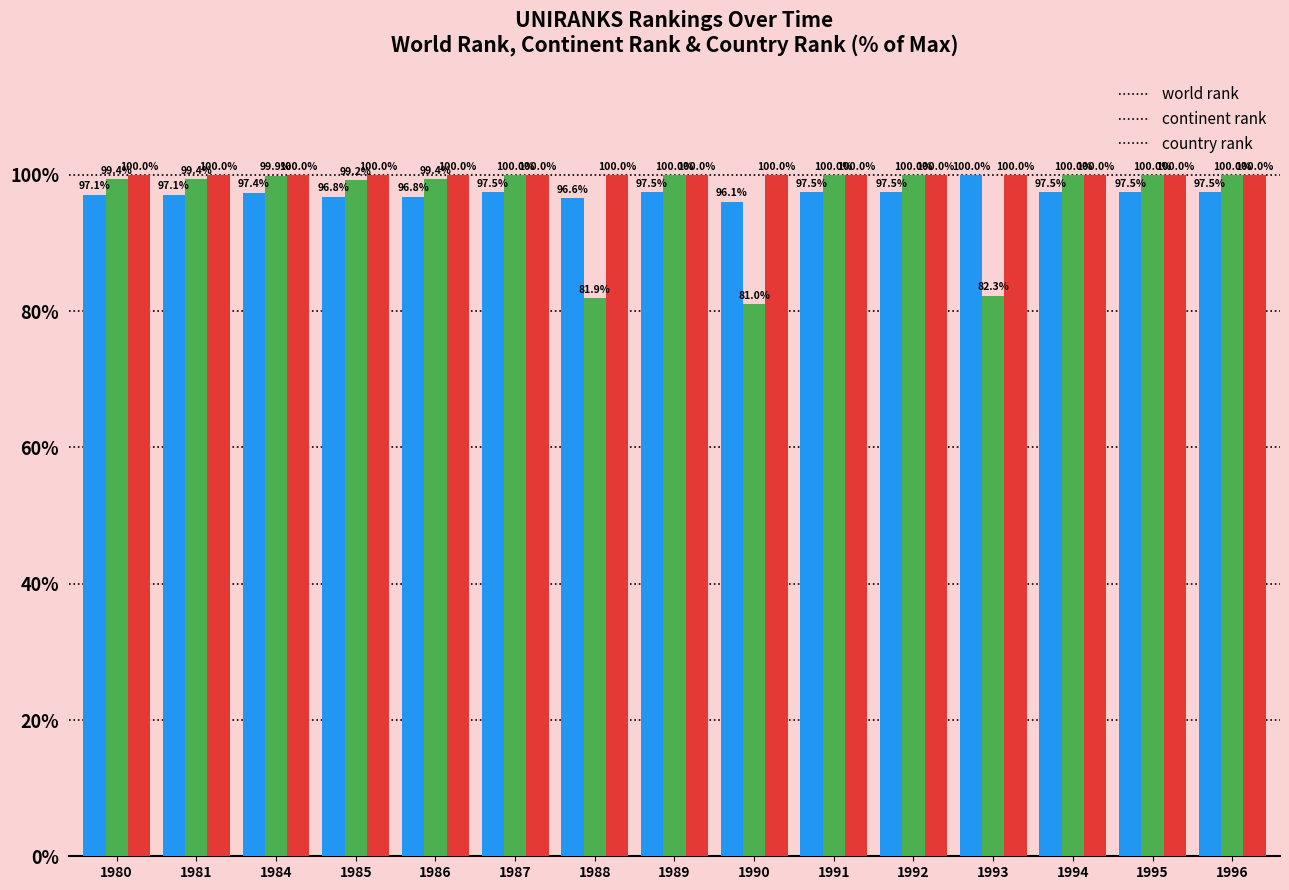

What is the total value across all series at 1992?

297.5